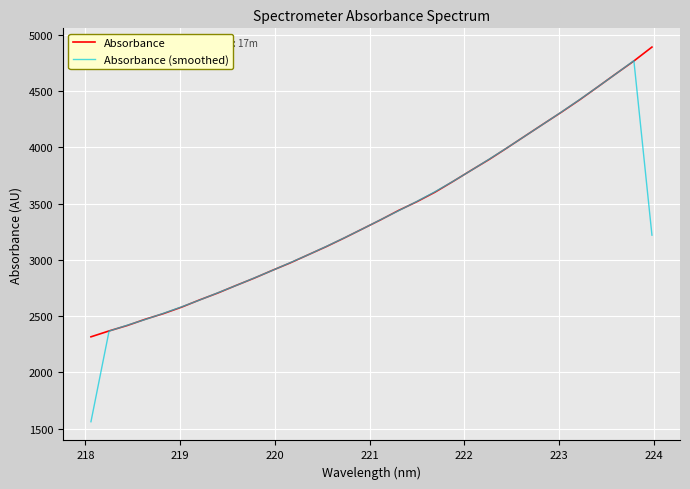

Which series has the largest total across all categories?

Absorbance